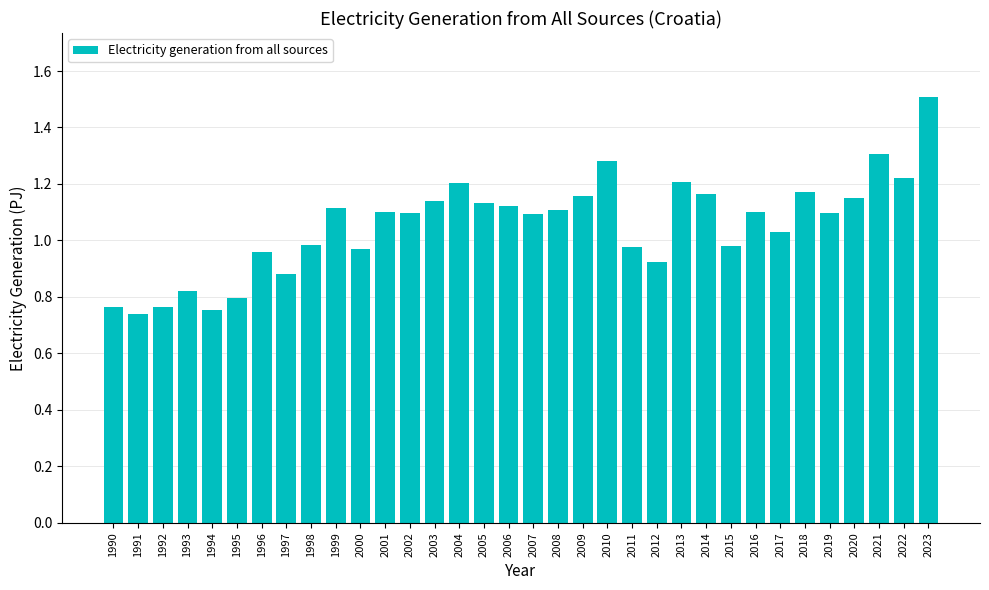

Between 2016 and 2004, which is larger?

2004